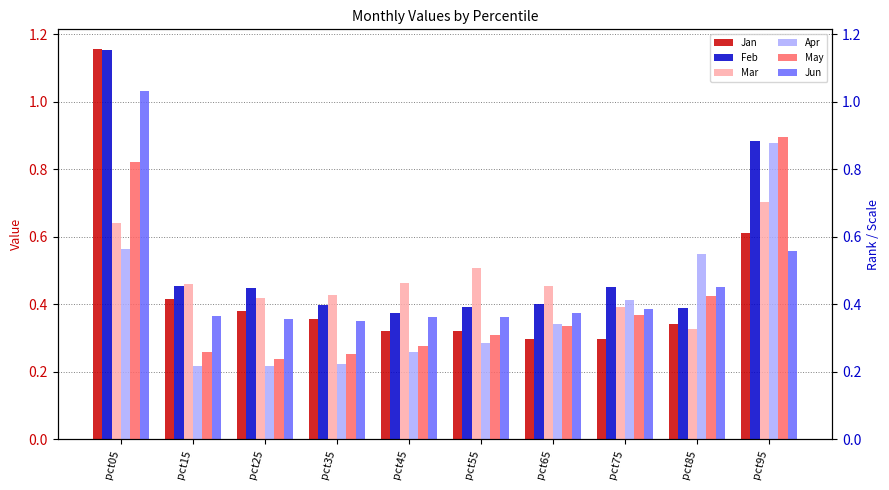

Reading left to right, transcribe all the data shown in this chart.

Jan: pct05=1.2	pct15=0.4	pct25=0.4	pct35=0.4	pct45=0.3	pct55=0.3	pct65=0.3	pct75=0.3	pct85=0.3	pct95=0.6
Feb: pct05=1.2	pct15=0.5	pct25=0.4	pct35=0.4	pct45=0.4	pct55=0.4	pct65=0.4	pct75=0.5	pct85=0.4	pct95=0.9
Mar: pct05=0.6	pct15=0.5	pct25=0.4	pct35=0.4	pct45=0.5	pct55=0.5	pct65=0.5	pct75=0.4	pct85=0.3	pct95=0.7
Apr: pct05=0.6	pct15=0.2	pct25=0.2	pct35=0.2	pct45=0.3	pct55=0.3	pct65=0.3	pct75=0.4	pct85=0.6	pct95=0.9
May: pct05=0.8	pct15=0.3	pct25=0.2	pct35=0.3	pct45=0.3	pct55=0.3	pct65=0.3	pct75=0.4	pct85=0.4	pct95=0.9
Jun: pct05=1.0	pct15=0.4	pct25=0.4	pct35=0.4	pct45=0.4	pct55=0.4	pct65=0.4	pct75=0.4	pct85=0.5	pct95=0.6